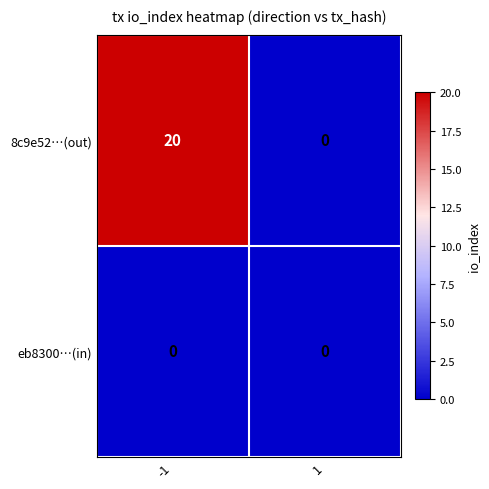

List the series in order of their overall mean, lowest first.

eb8300…(in), 8c9e52…(out)